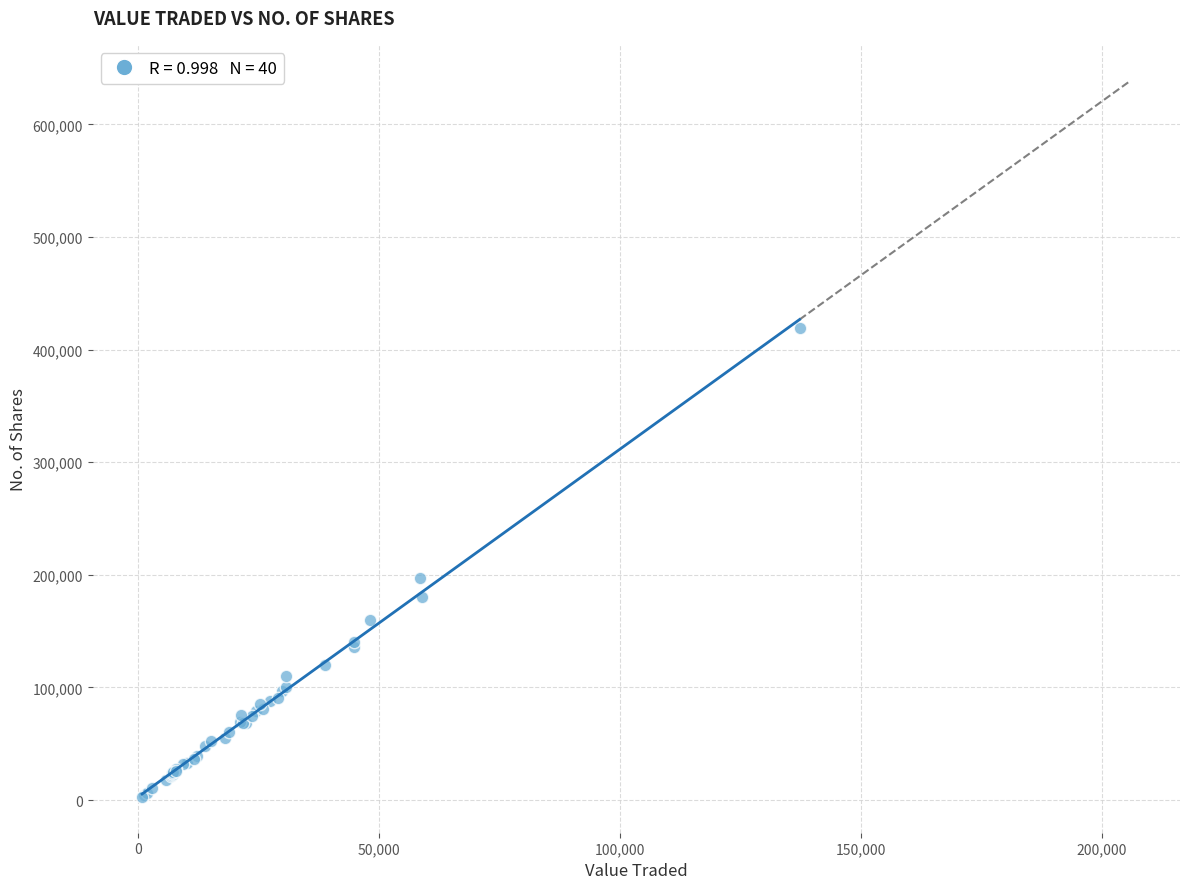

What Y value in the scatter plot is closest to 211057?

197592